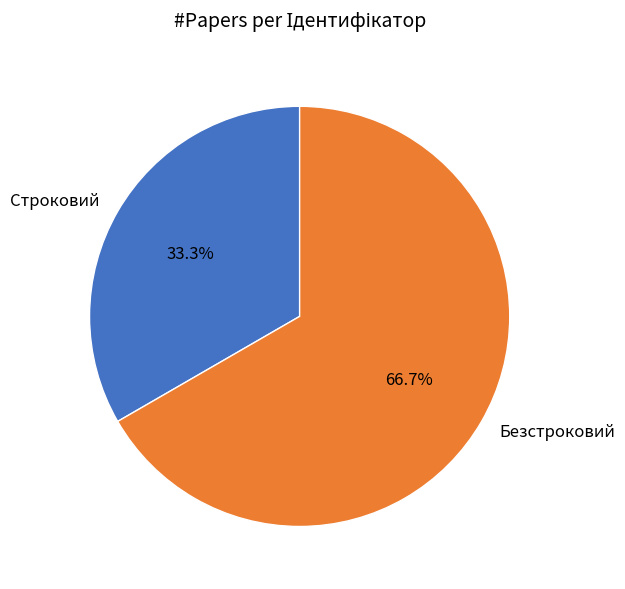

Rank the categories by value from highest to lowest.

Безстроковий, Строковий